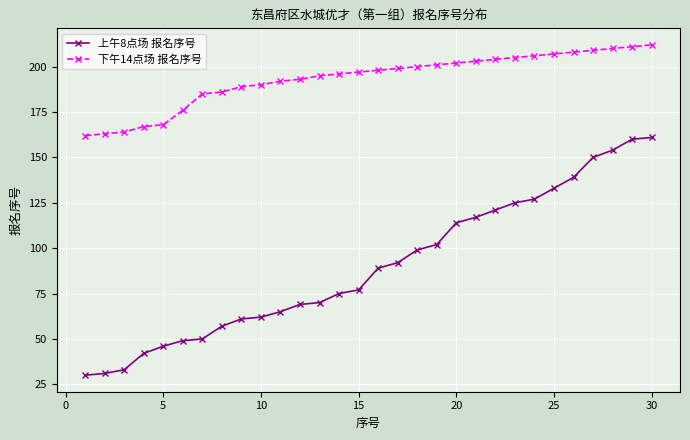

What is the value of the 下午14点场 报名序号 point at the 18th from the left?

200